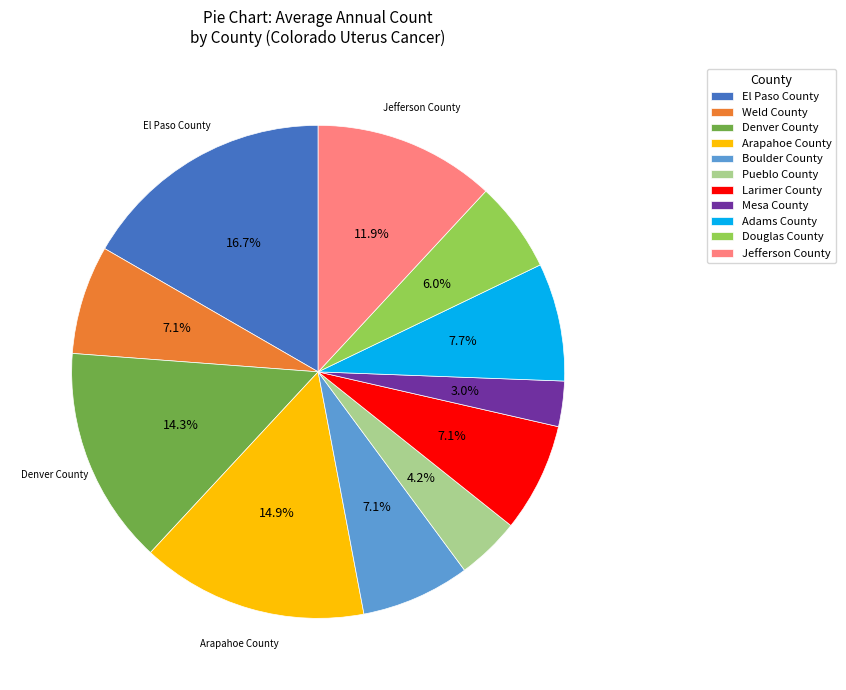

Which slice is the largest?

El Paso County